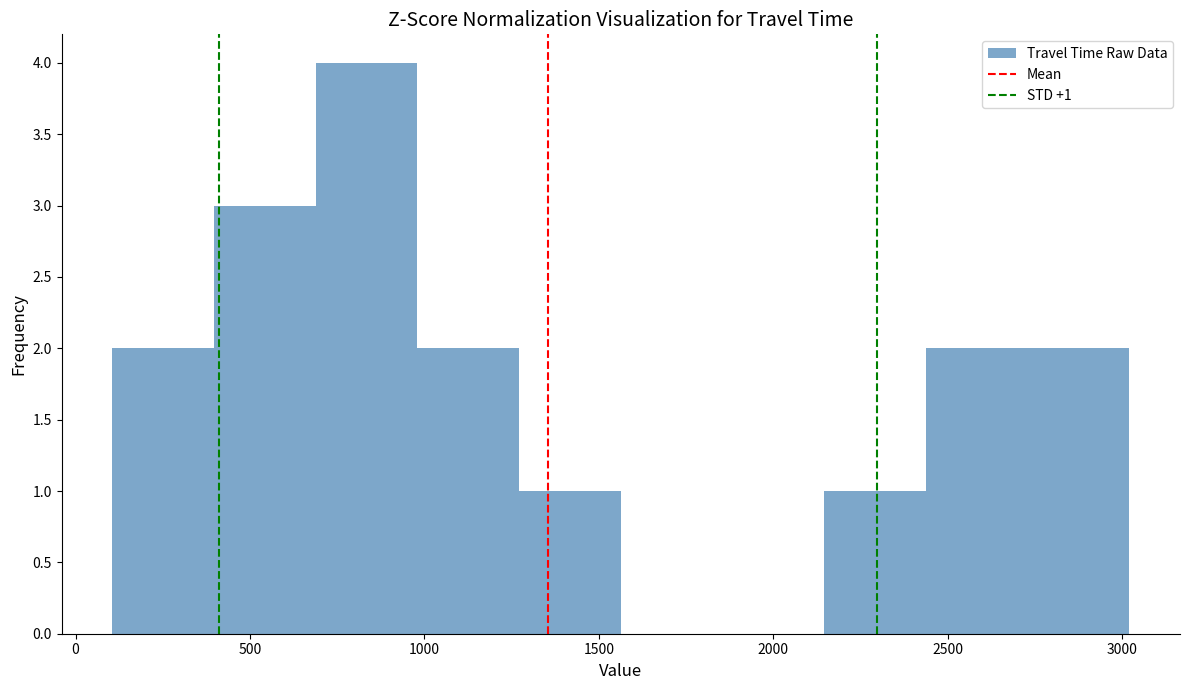

Which range on the x-axis has the tallest bar?

700 to 1000